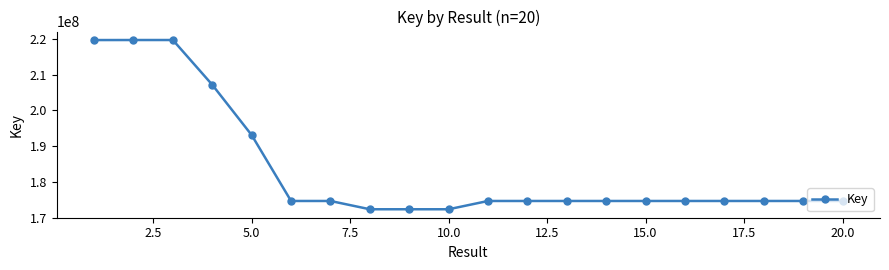

What is the maximum value shown in the chart?

219717758